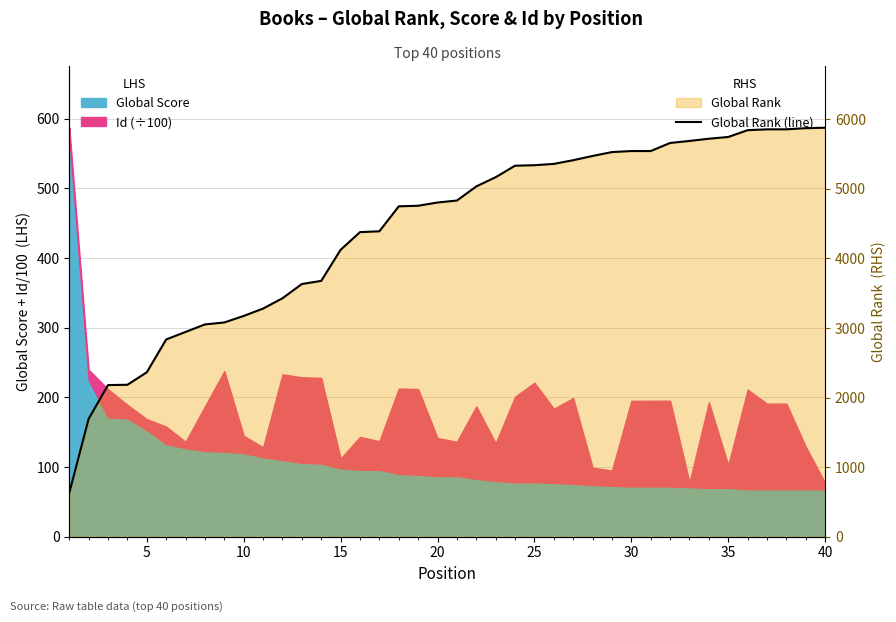

Does the chart have visible grid lines?

Yes